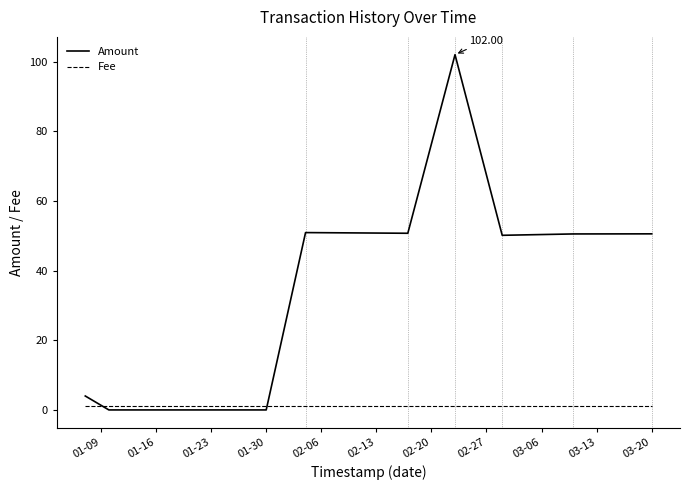

True or false: Amount and Fee cross at least once.

True